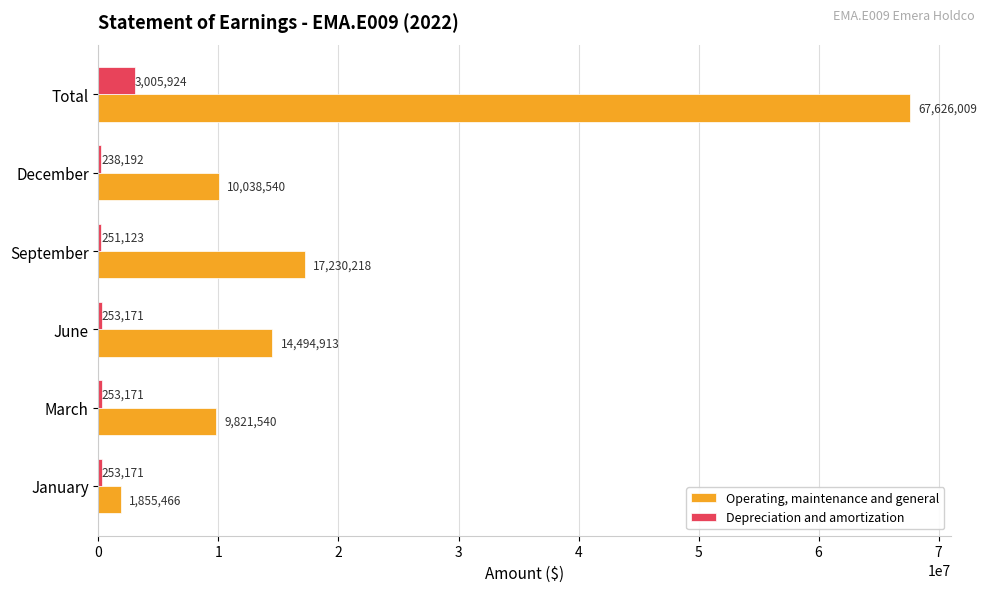

How many values in the Depreciation and amortization series are below 253171?

2